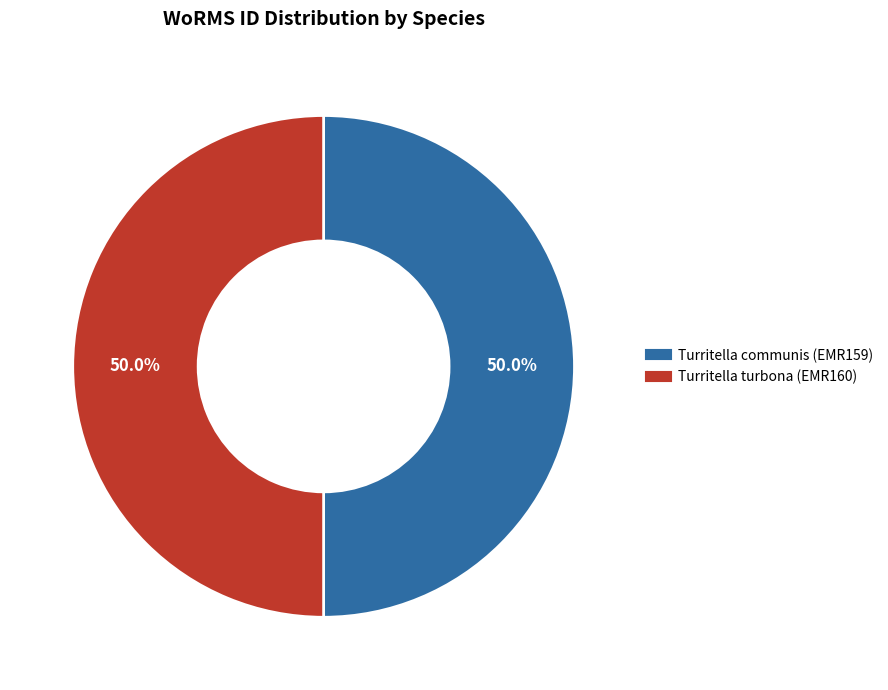

To the nearest percent, what portion does Turritella turbona (EMR160) represent?

50%